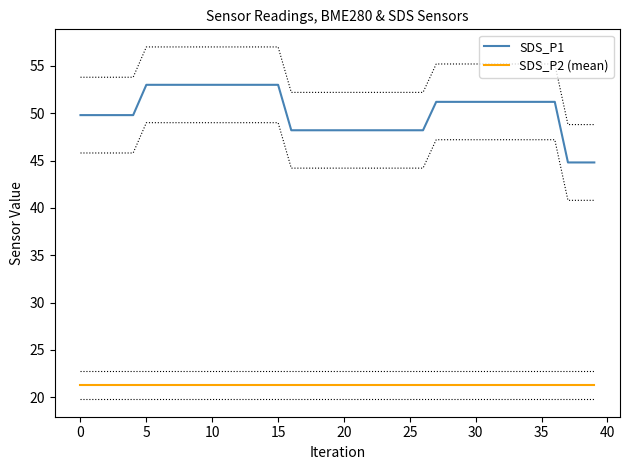

Does the chart display data point markers on the line(s)?

No